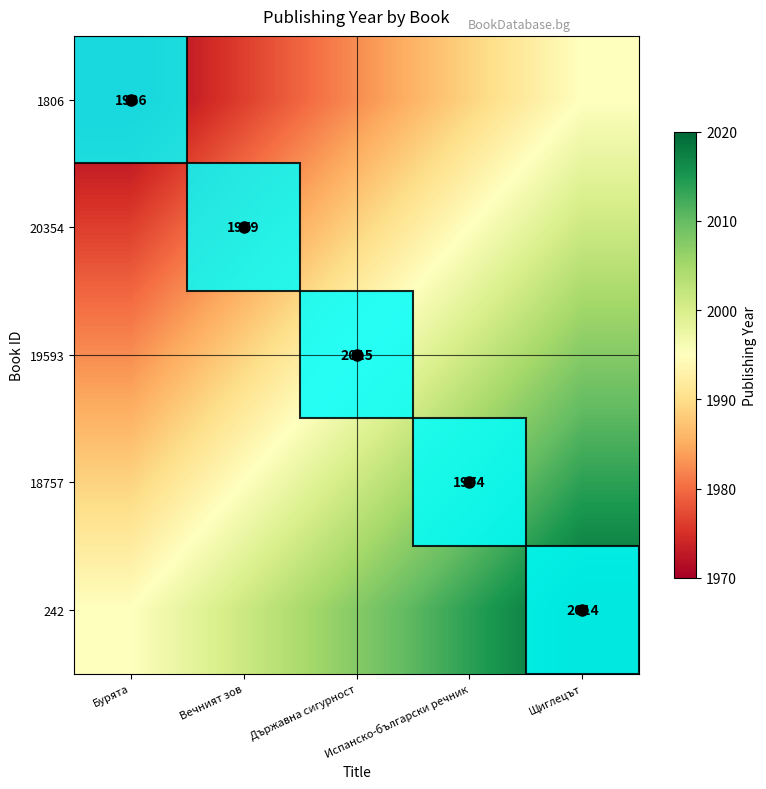

What is the approximate value of 242 at Бурята?

1995.0